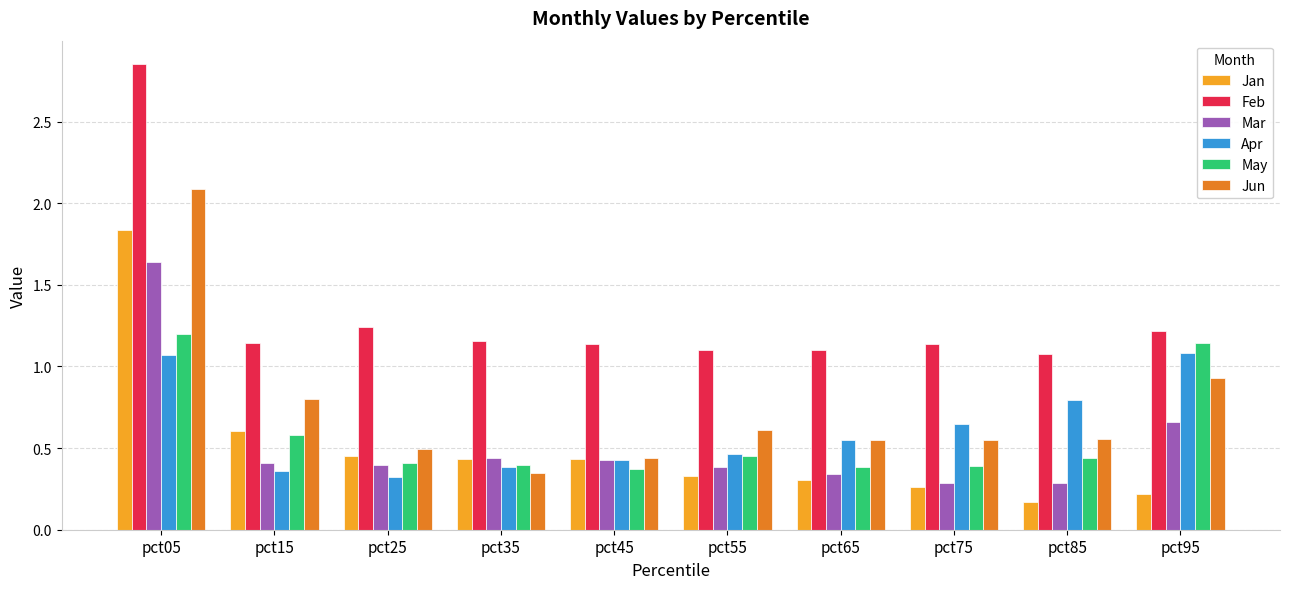

What is the highest value of the Jun series?

2.1